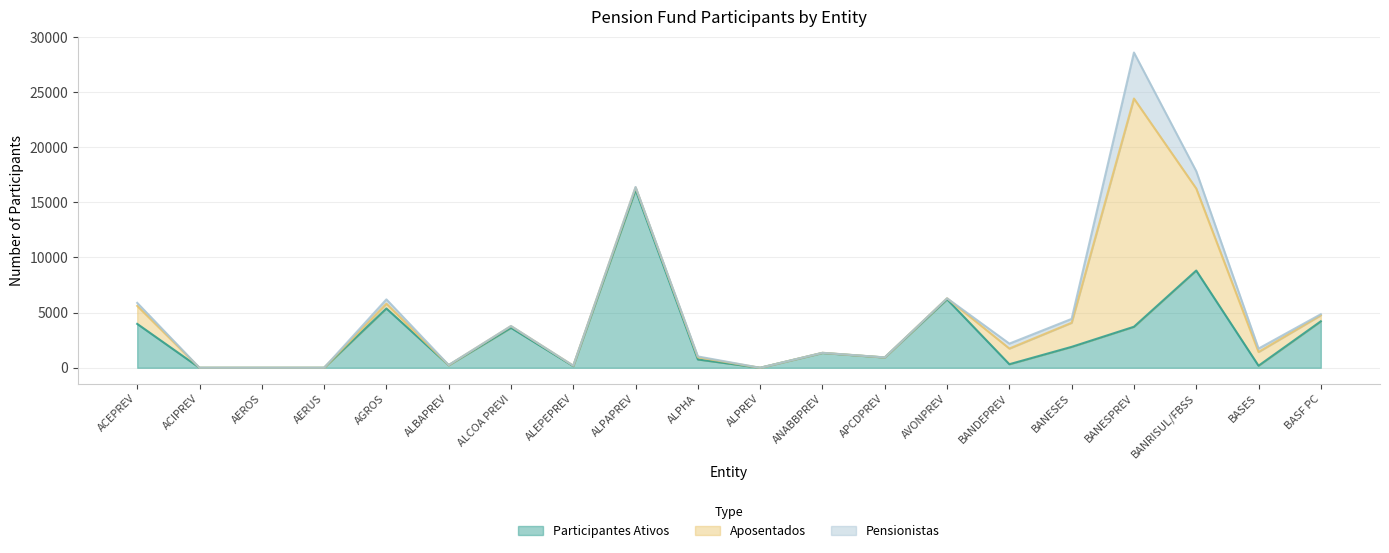

Which series ends up on top after the final intersection of Pensionistas and Participantes Ativos?

Participantes Ativos